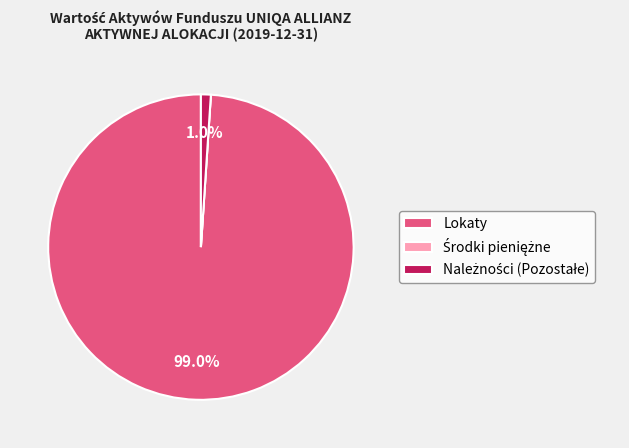

Which slice is the largest?

Lokaty